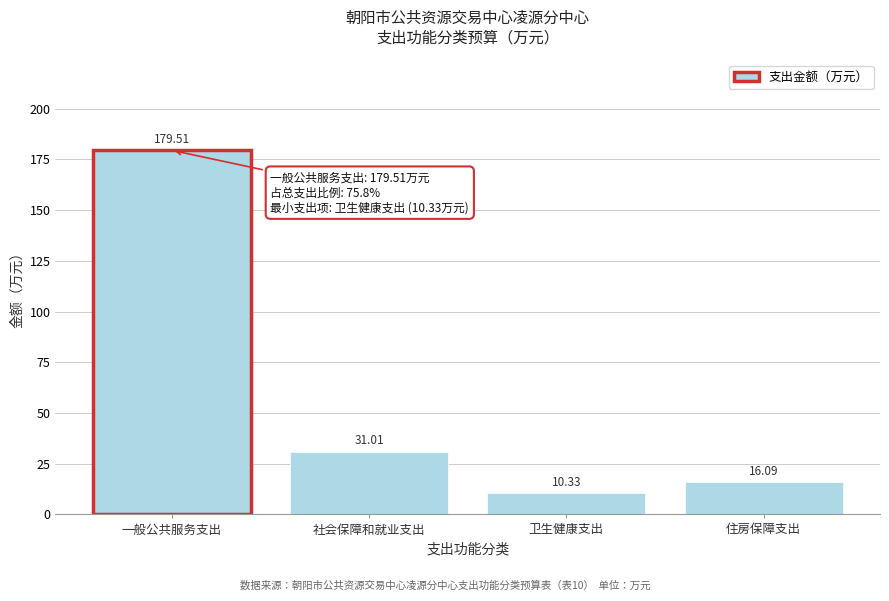

What is the label of the 3rd bar from the left?

卫生健康支出